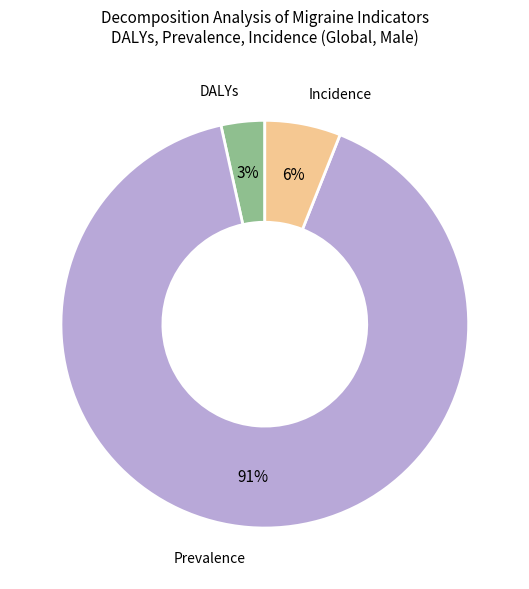

To the nearest percent, what is the difference between the Incidence and Prevalence slice percentages?

85%